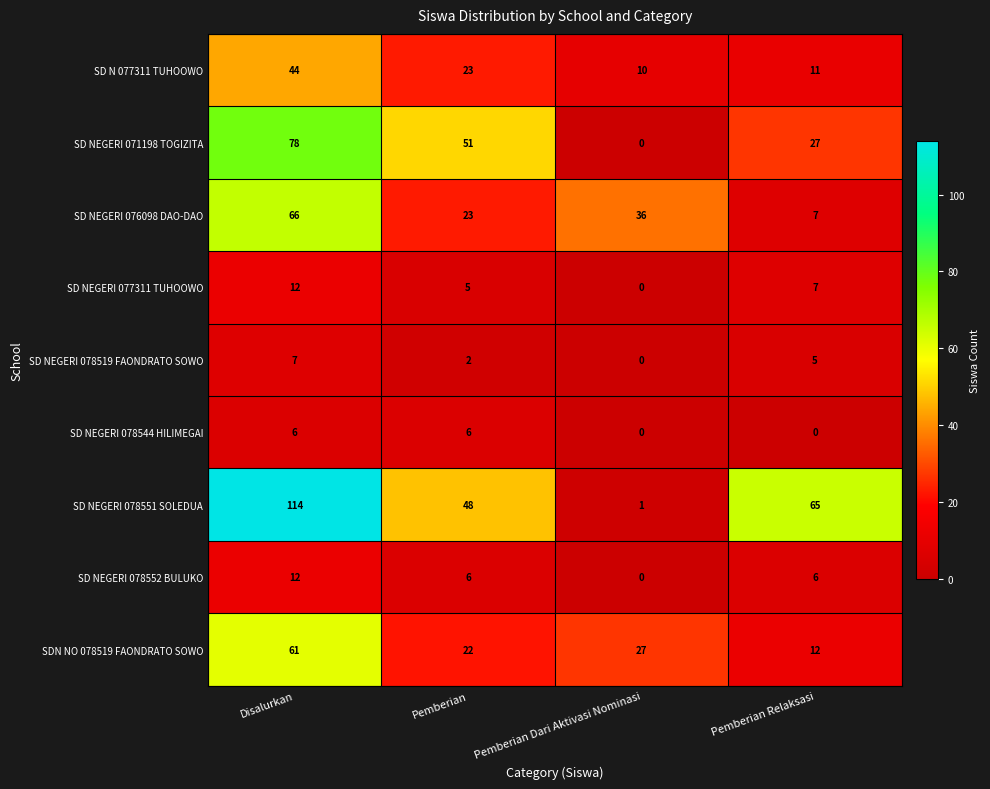

Where is SD NEGERI 076098 DAO-DAO nearest to the value 36?

Pemberian Dari Aktivasi Nominasi